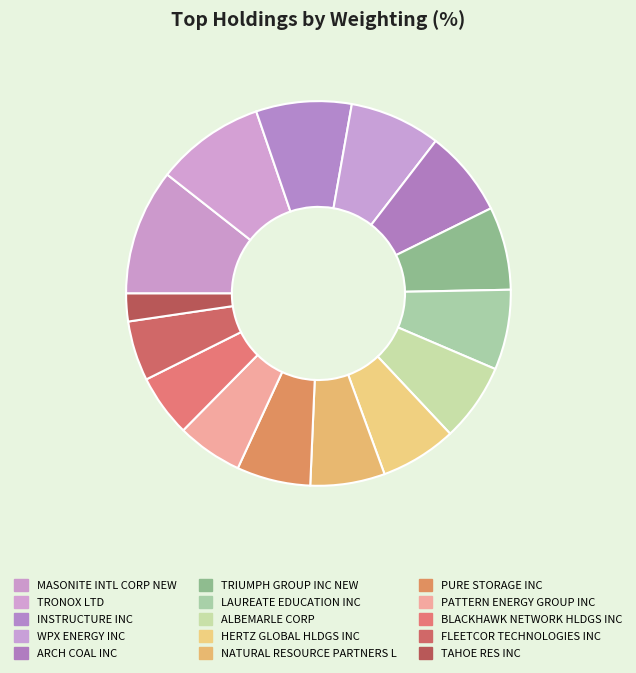

Is it true that HERTZ GLOBAL HLDGS INC is 15% of the pie?

False